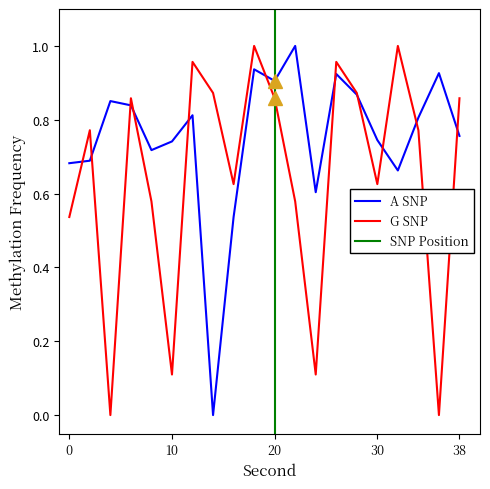

Rank the categories by G SNP value from lowest to highest.

4, 36, 10, 24, 0, 8, 22, 16, 30, 2, 34, 6, 20, 38, 14, 28, 12, 26, 18, 32